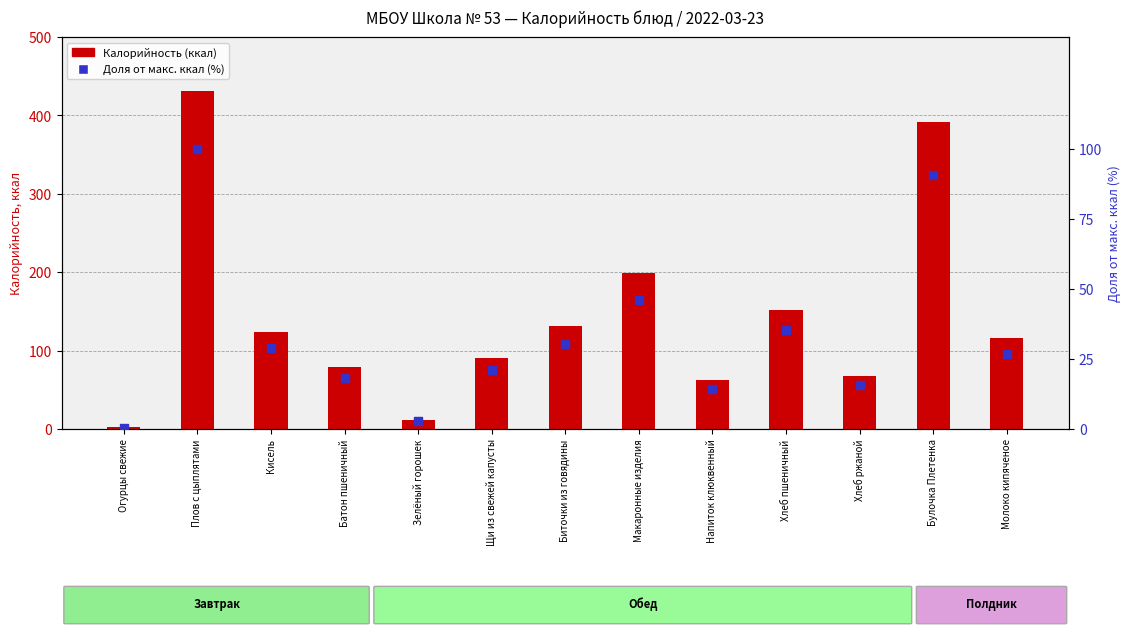

Which series has the largest Y range (max minus min)?

Калорийность (ккал)